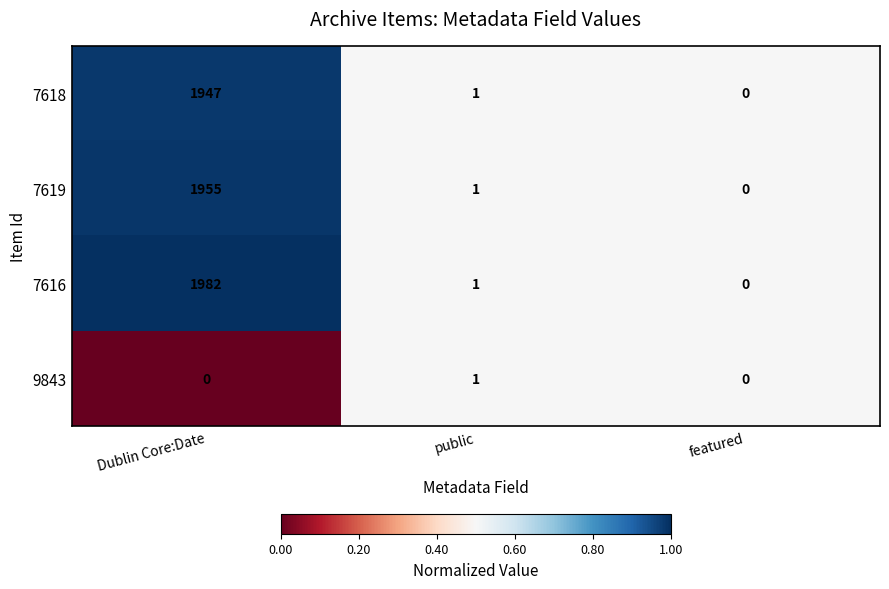

What is the difference between the 7616 values at public and Dublin Core:Date?

1981